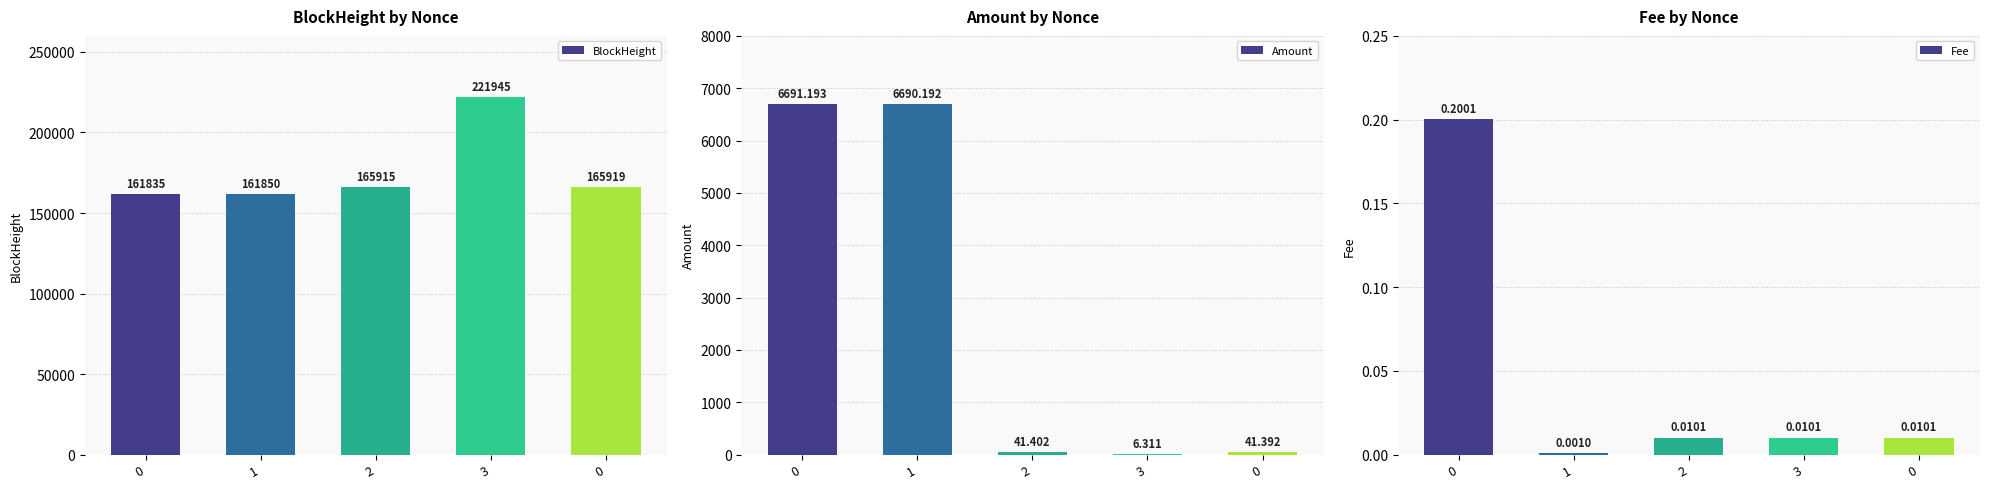

What is the average value of the Amount series?

2694.1